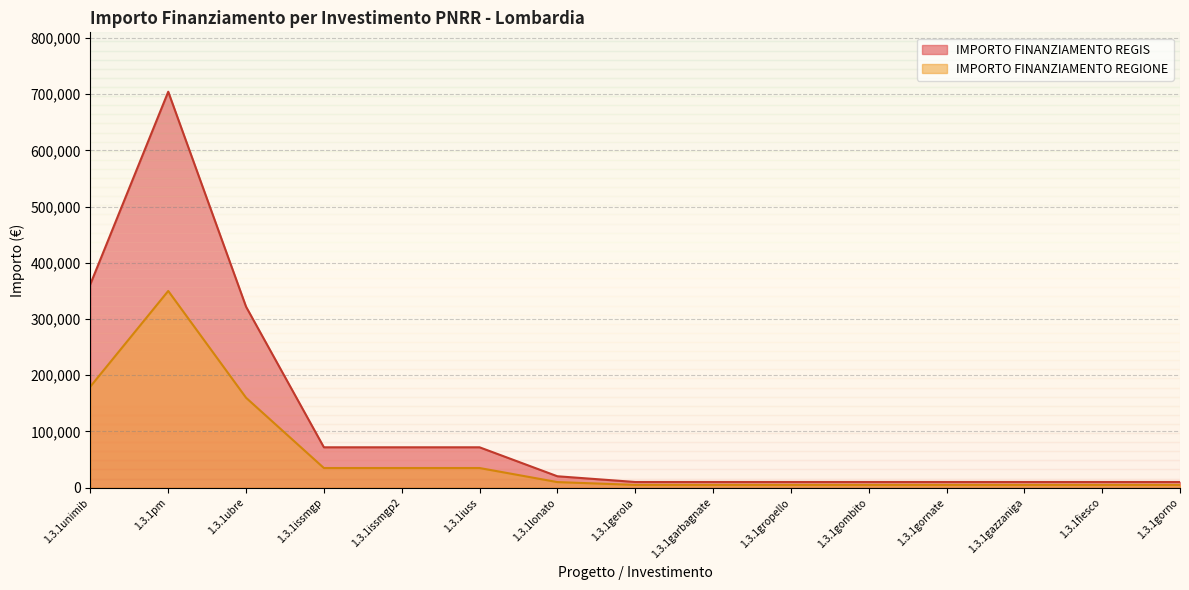

What is the sum of all values?

1705959.0